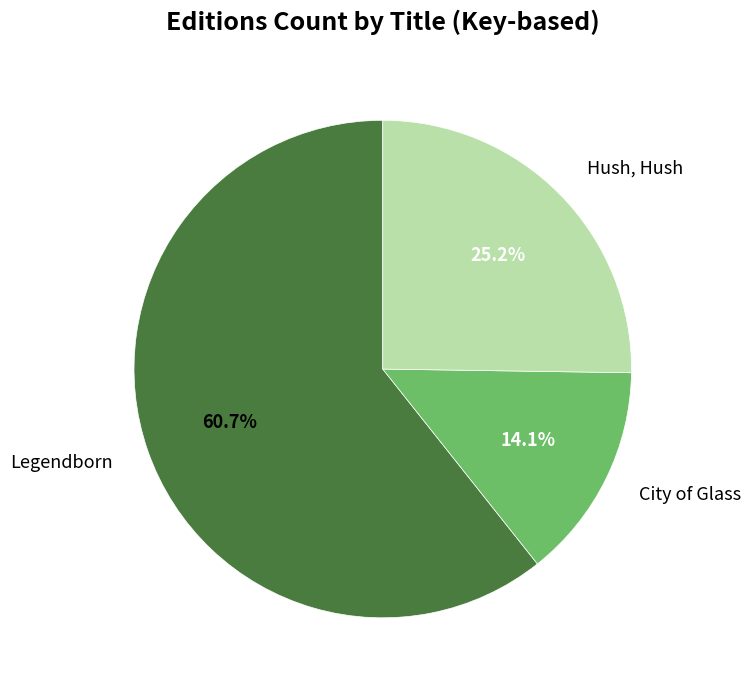

What percentage do Legendborn and City of Glass together represent?

74.8%